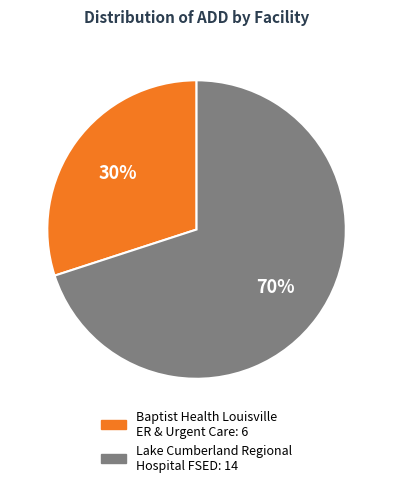

Is it true that Lake Cumberland Regional Hospital FSED is 55% of the pie?

False